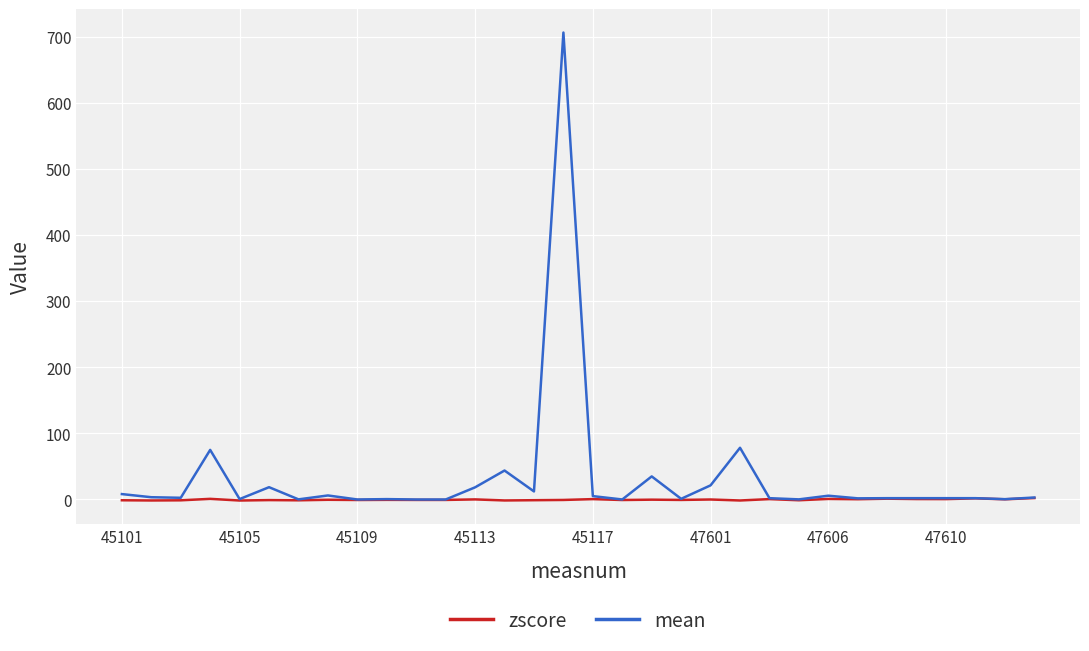

Which series has the largest range (max minus min)?

mean